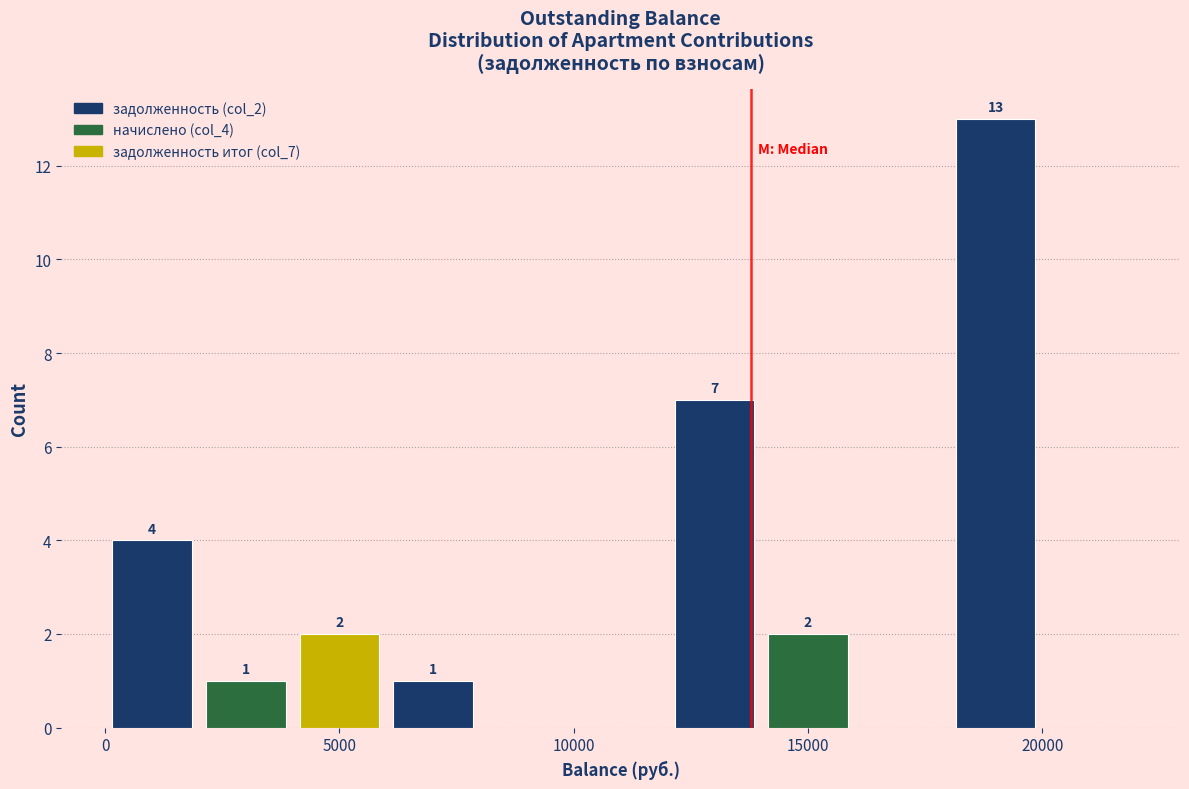

Over which range of the x-axis is the bar tallest?

18000 to 20000